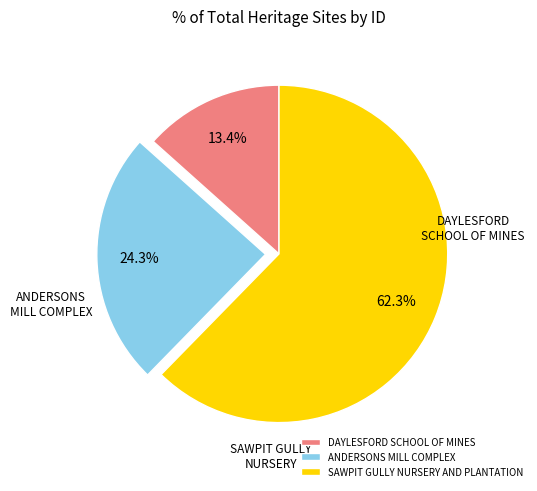

The DAYLESFORD SCHOOL OF MINES slice represents 13% of the pie. True or false?

True